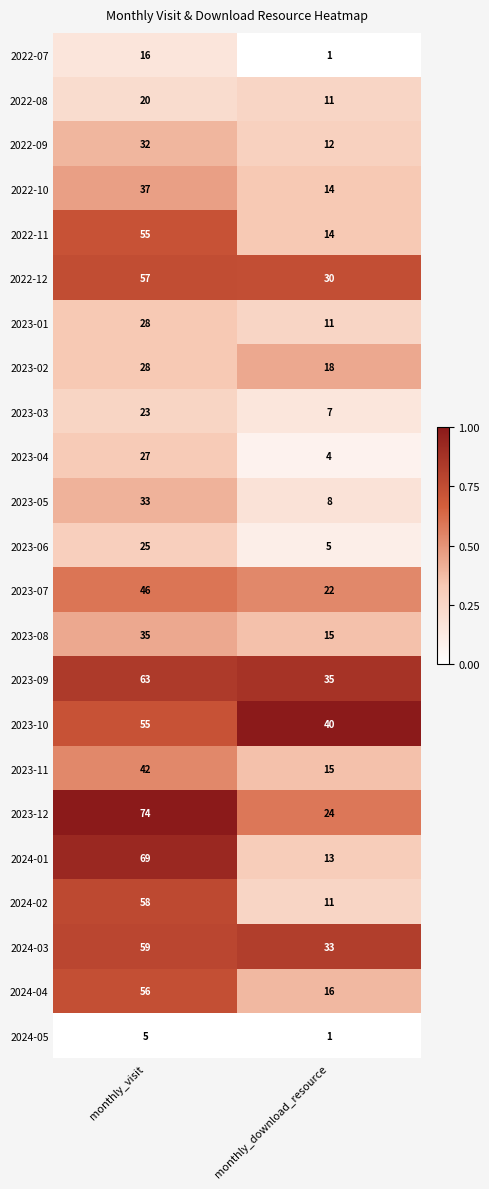

What is the sum of the 2024-04 values at monthly_download_resource and monthly_visit?

72